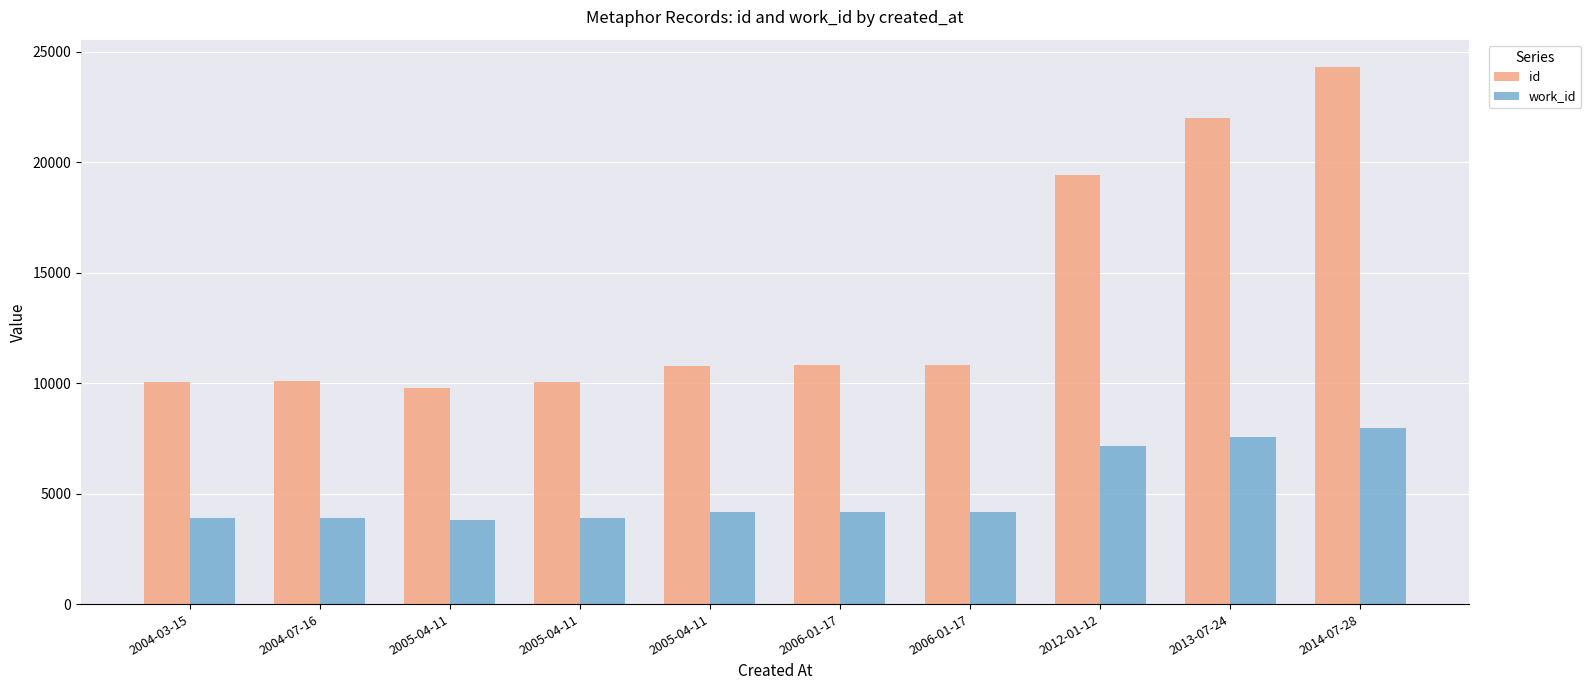

What are all the series names shown in the legend?

id, work_id